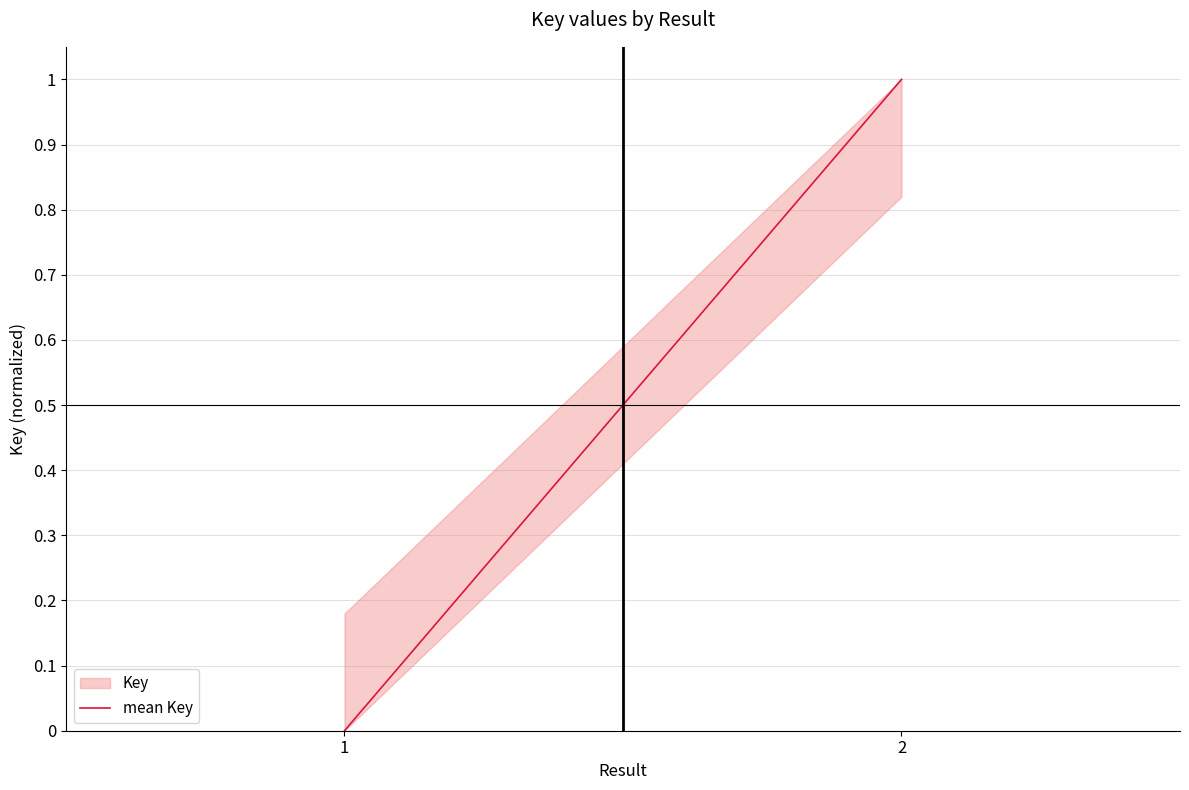

Reading left to right, extract all data points from this chart.

0	1